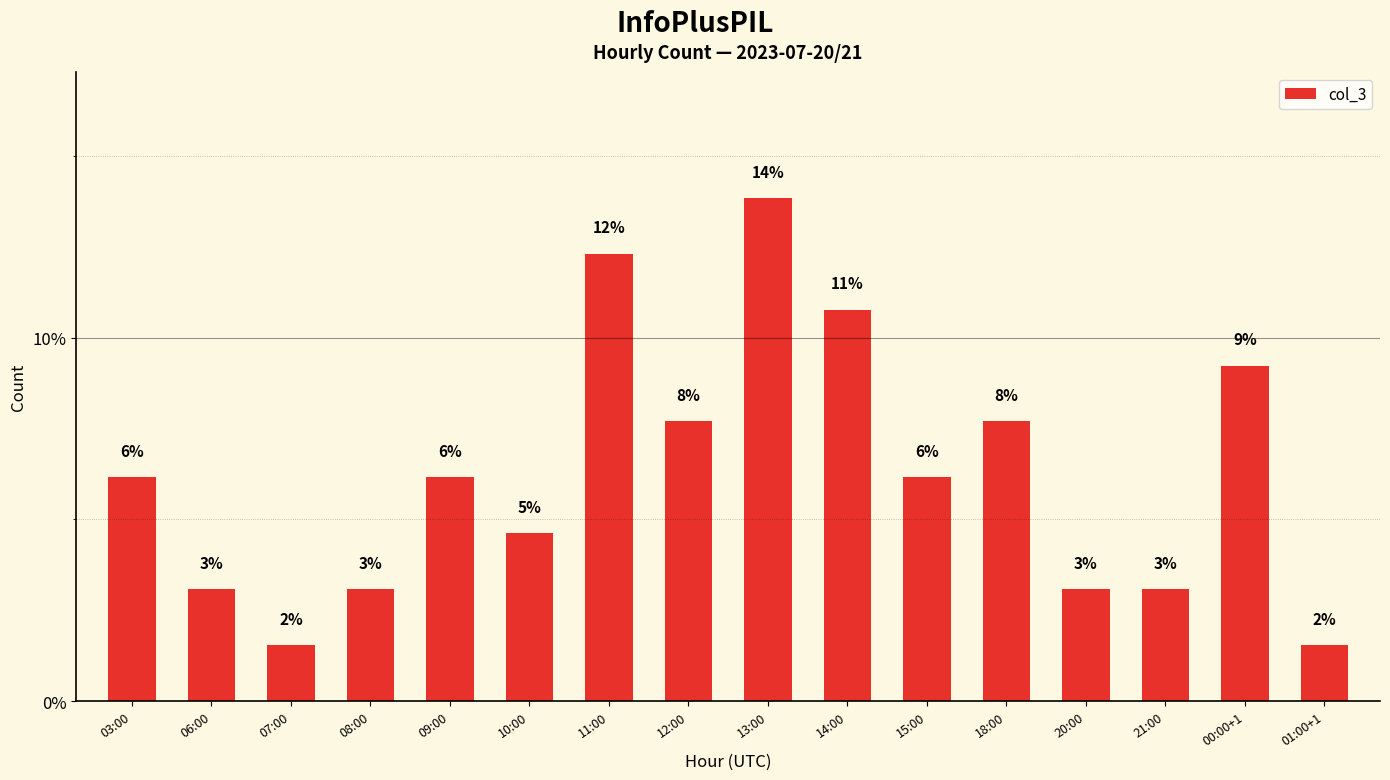

How many bars are there in total?

16